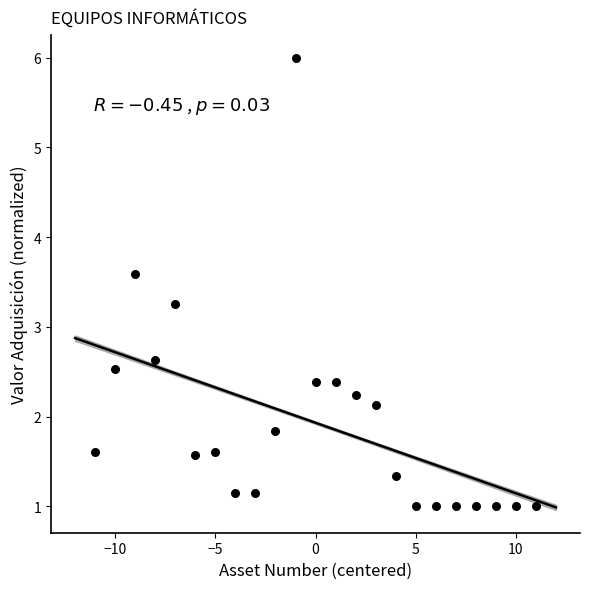

What Y value in the scatter plot is closest to 3?

3.3